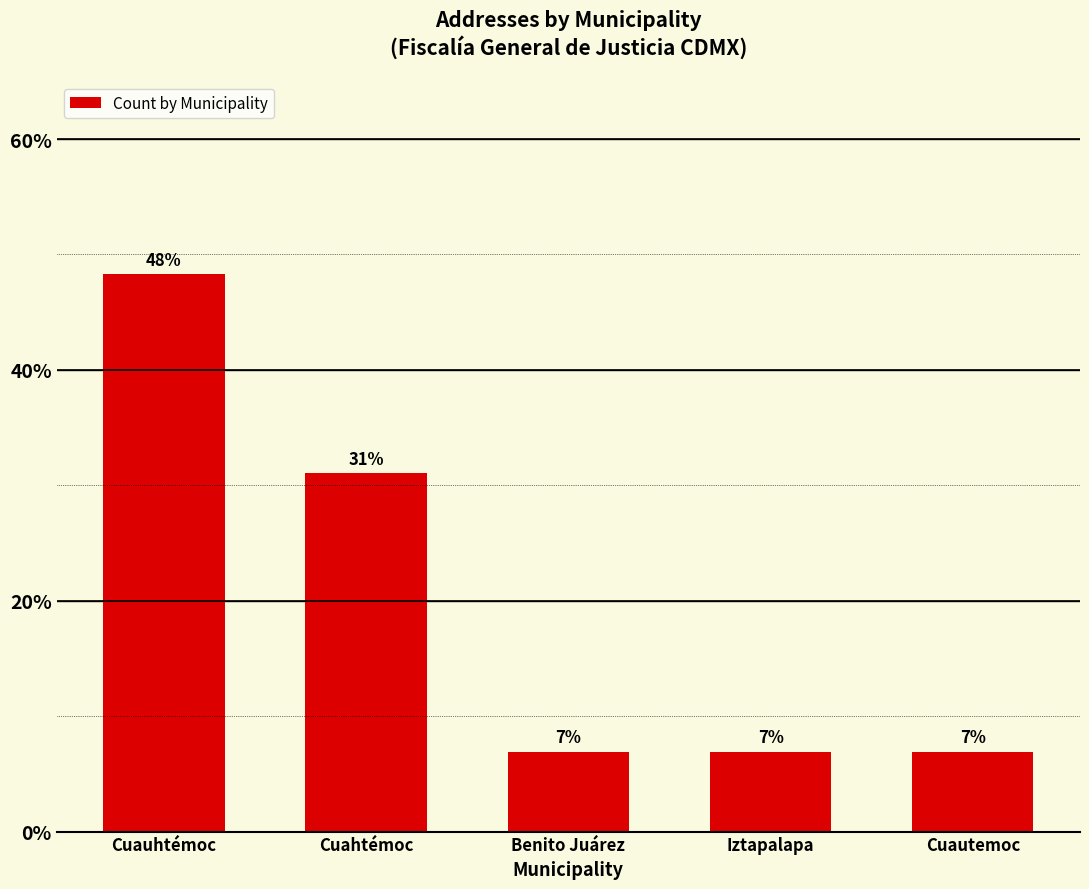

Are the bars horizontal?

No